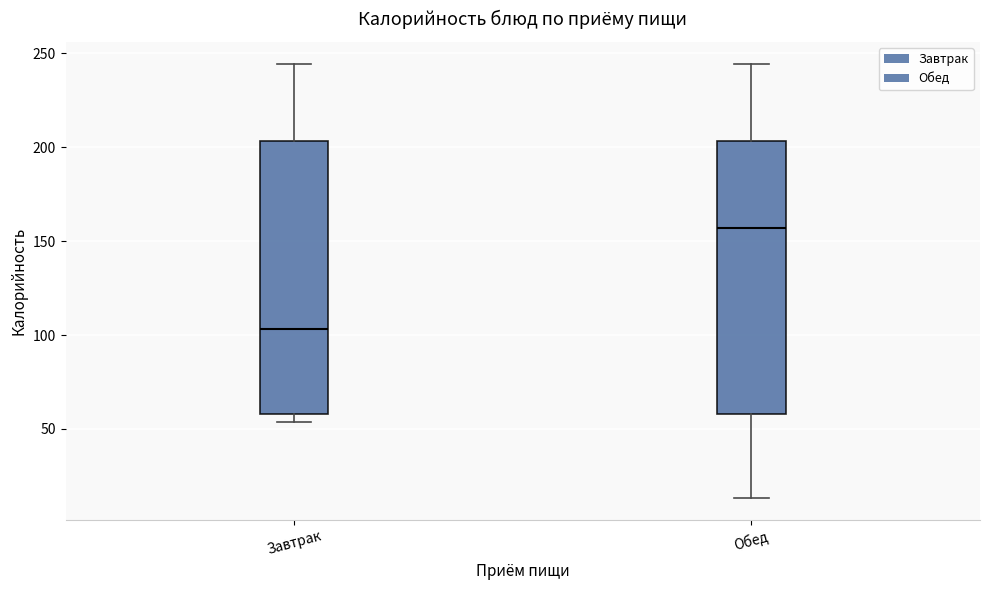

Reading left to right, transcribe this box plot: for each box, give where its median line is, the range the box spans, and where its two whiskers end, as read against the y-axis. The values are not printed on the chart, so give them approximately, as read against the axis.

Завтрак: median 105, box 60 to 205, whiskers 55 to 245
Обед: median 155, box 60 to 205, whiskers 15 to 245